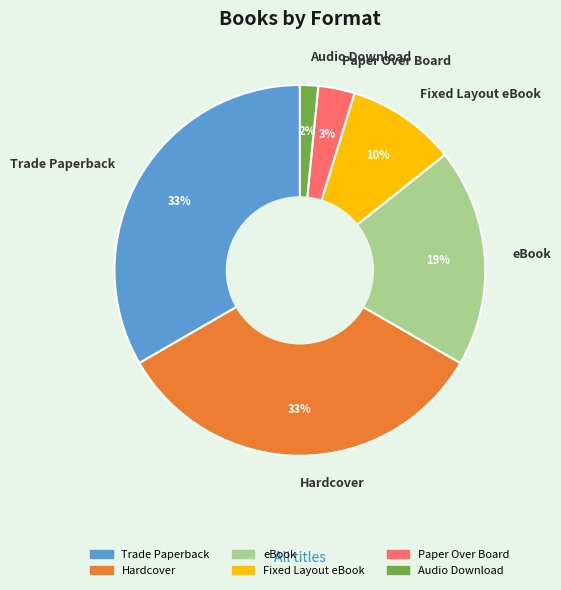

How many slices are in this pie chart?

6